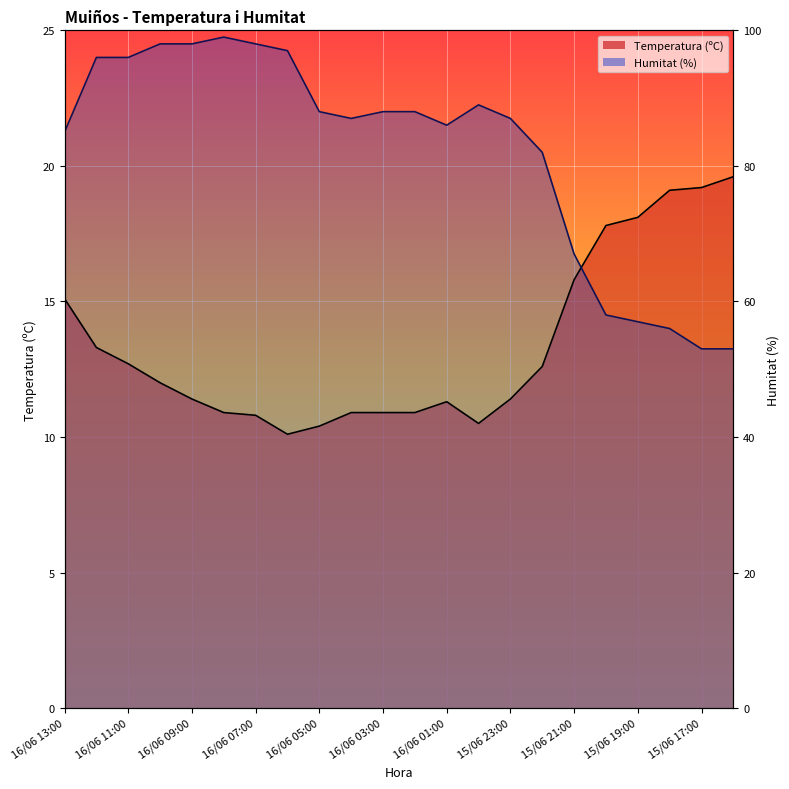

What is the average value of the Humitat (%) series?

82.1